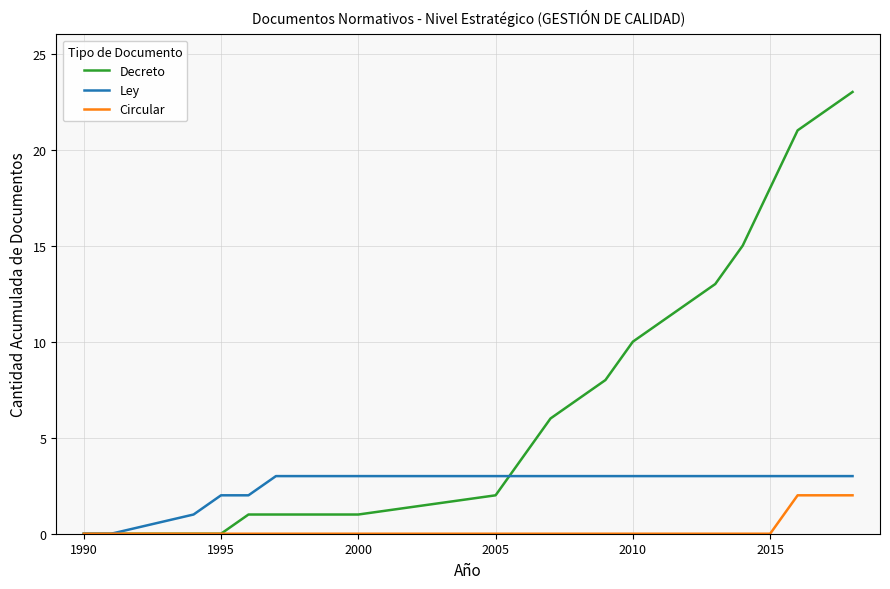

What is the greatest value displayed?

23